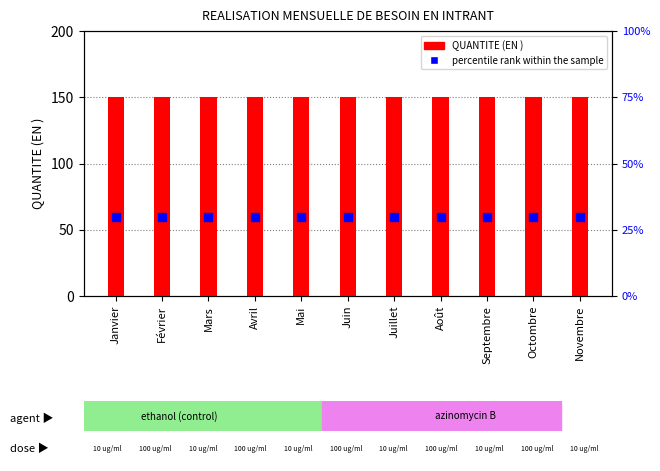

Which series contains the highest Y value?

QUANTITE (EN )